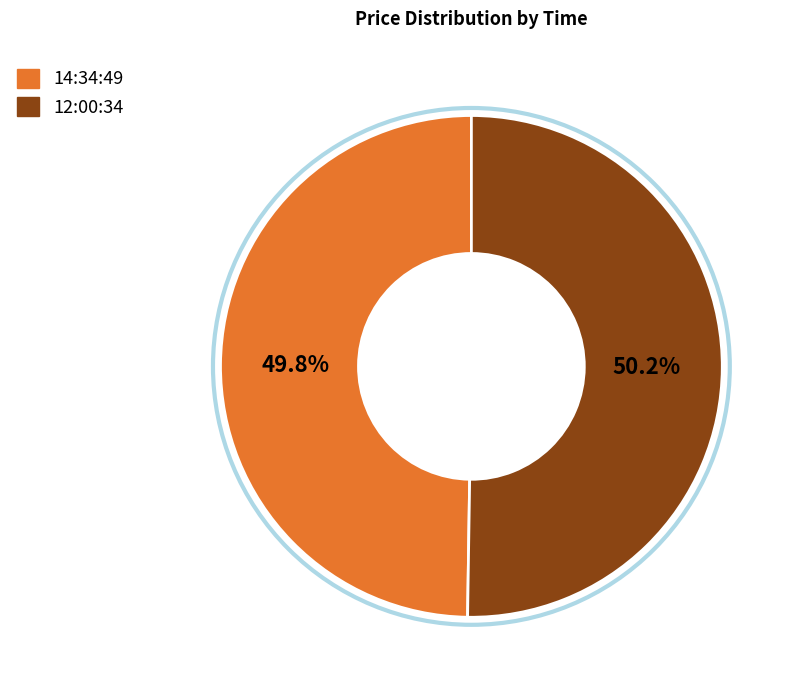

What is the ratio of the value at 14:34:49 to the value at 12:00:34?

1.0